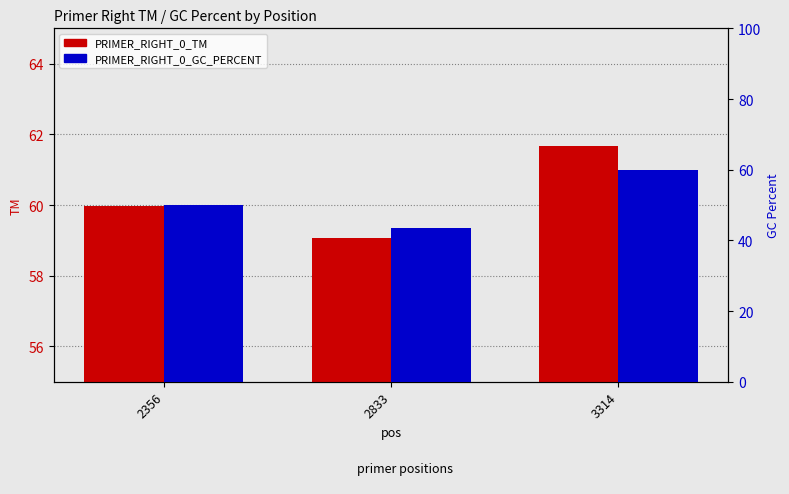

Where is PRIMER_RIGHT_0_TM nearest to the value 60?

2356